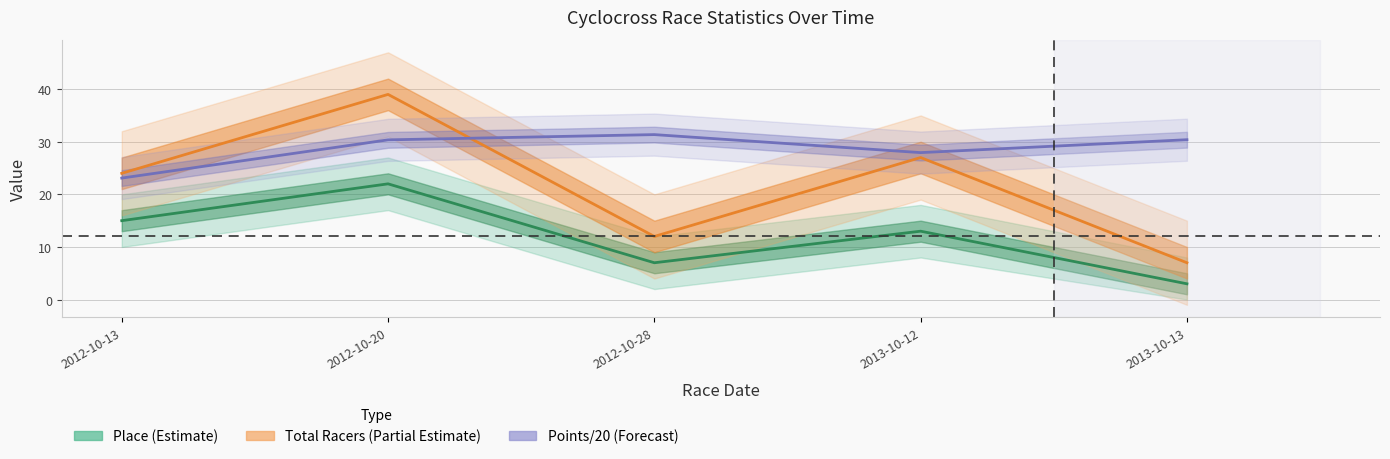

Reading left to right, transcribe all the data shown in this chart.

Place (Estimate): 15.0	22.0	7.0	13.0	3.0
Total Racers (Partial Estimate): 24.0	39.0	12.0	27.0	7.0
Points/20 (Forecast): 23.1	30.4	31.4	27.9	30.4